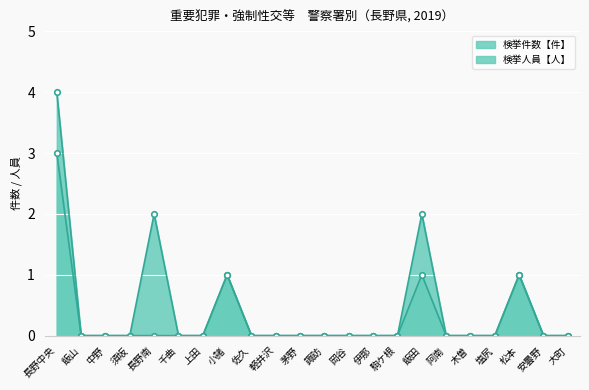

What is the difference between the maximum and minimum values in the 検挙件数【件】 series?

4